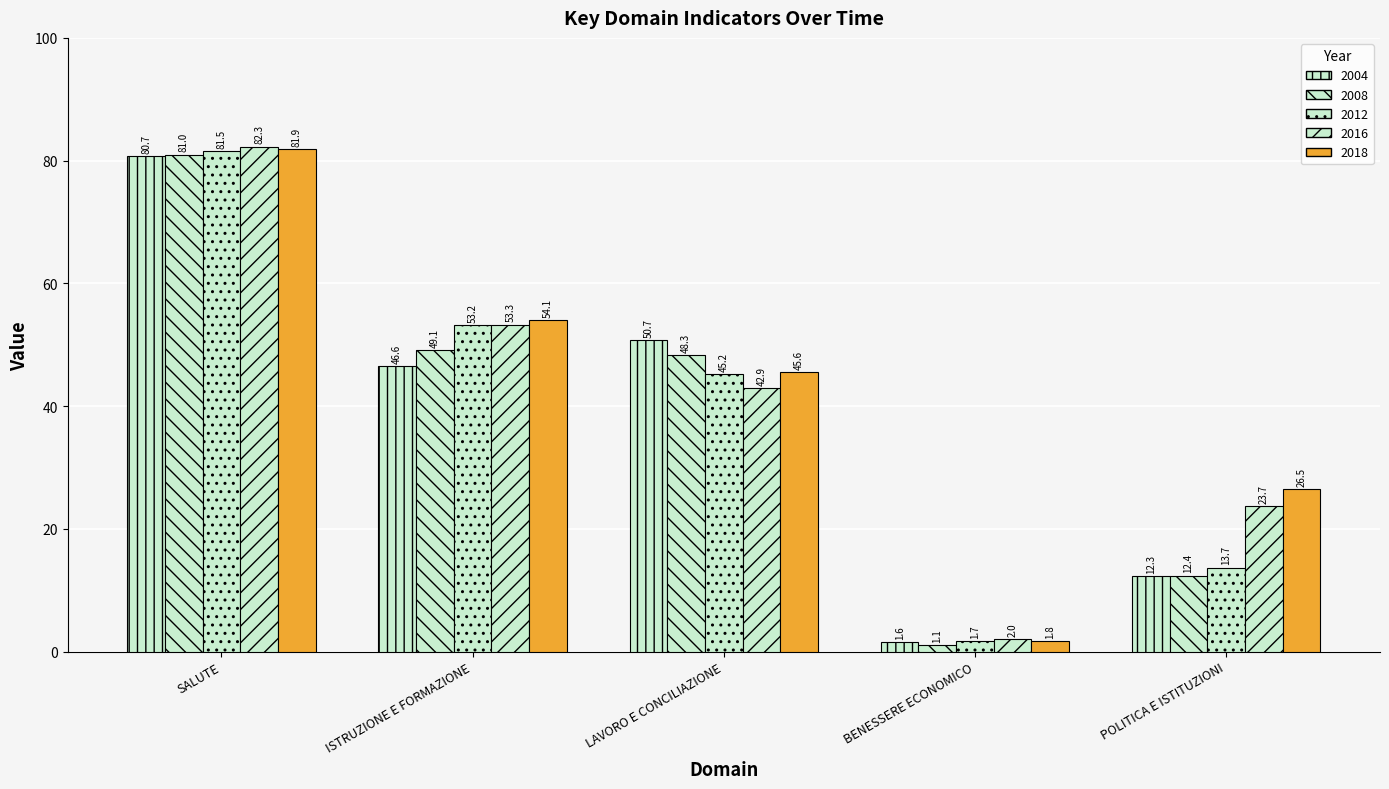

How many groups of bars are there?

5